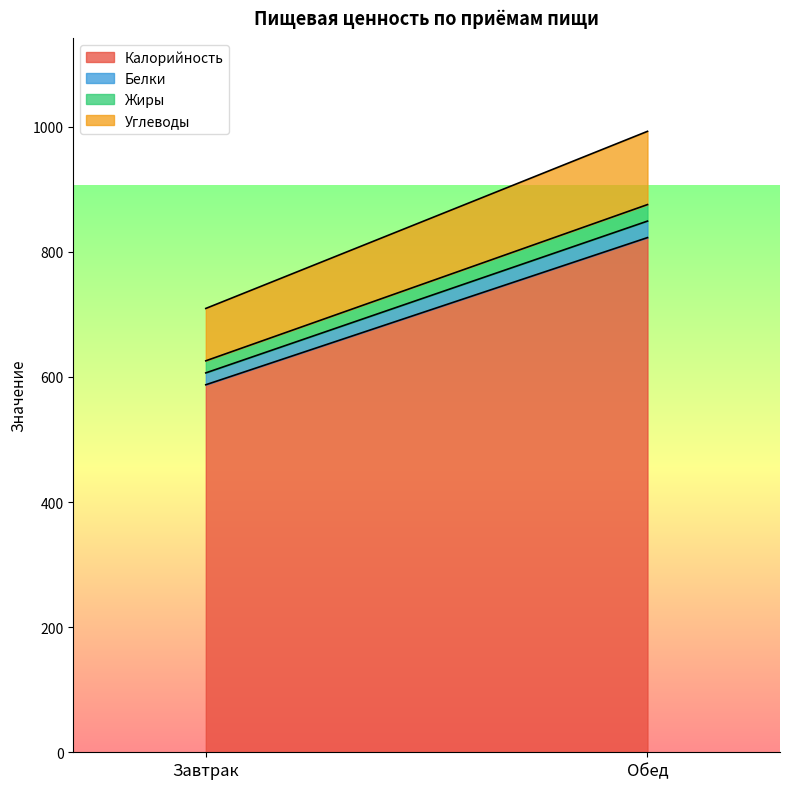

Is it true that Калорийность equals 986.1 at Завтрак?

False